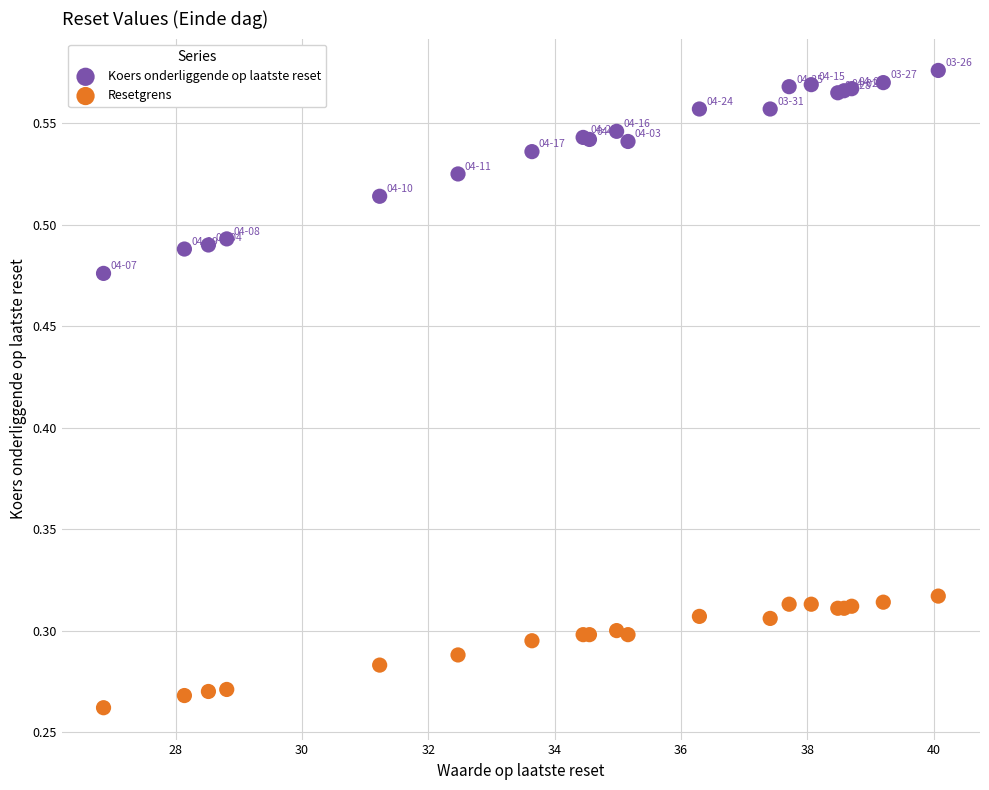

Which series reaches the minimum Y coordinate?

Resetgrens